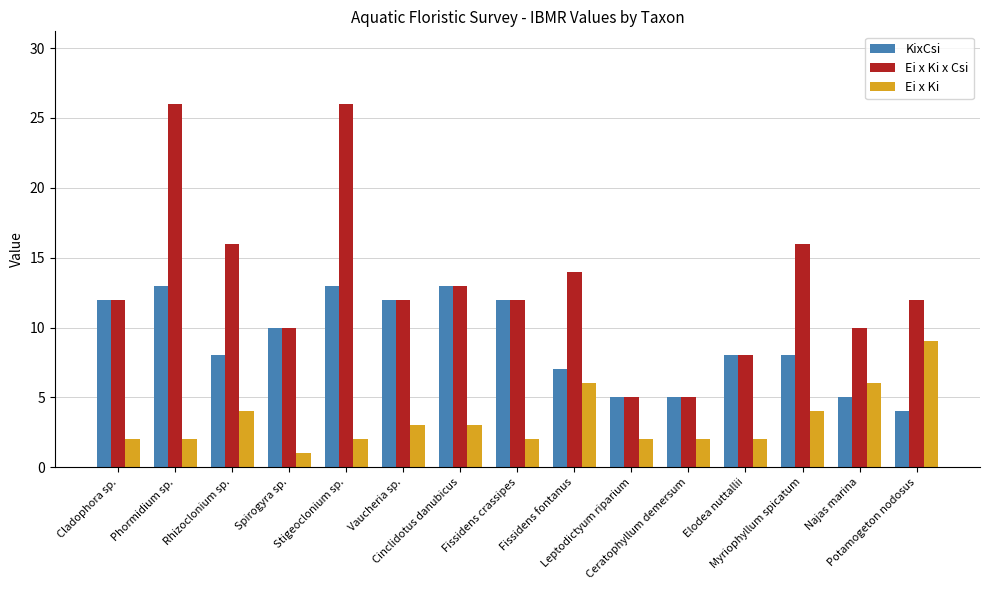

What is the smallest value displayed?

1